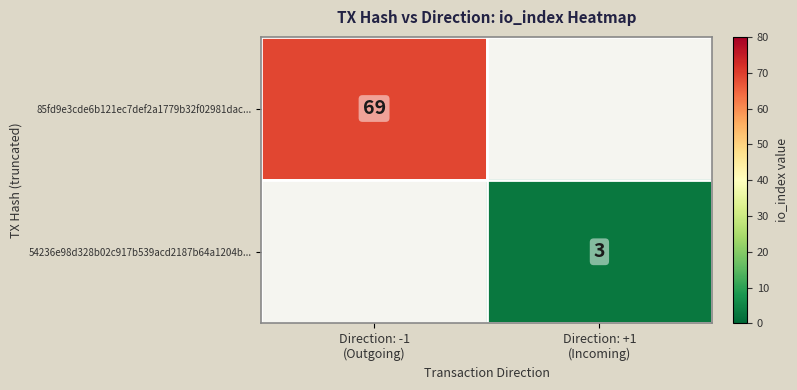

Which has a higher value, Direction: +1
(Incoming) or Direction: -1
(Outgoing)?

Direction: -1
(Outgoing)